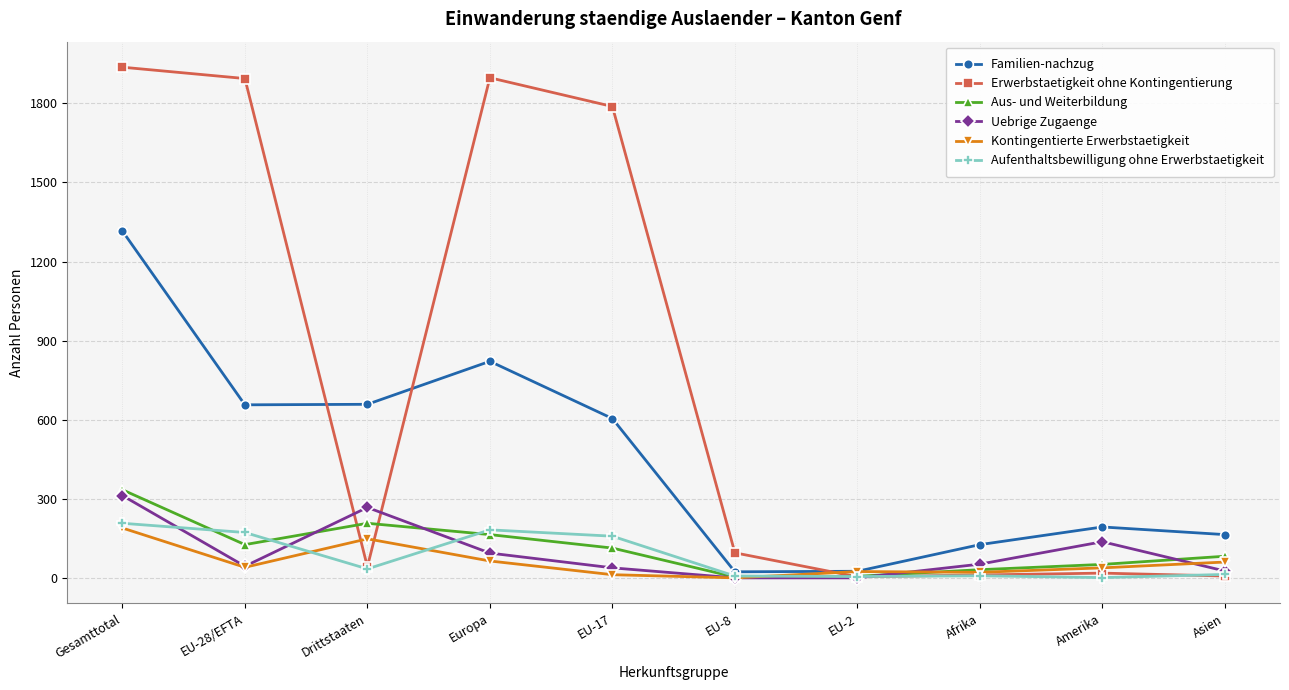

True or false: Familien-nachzug and Uebrige Zugaenge intersect in this chart.

False